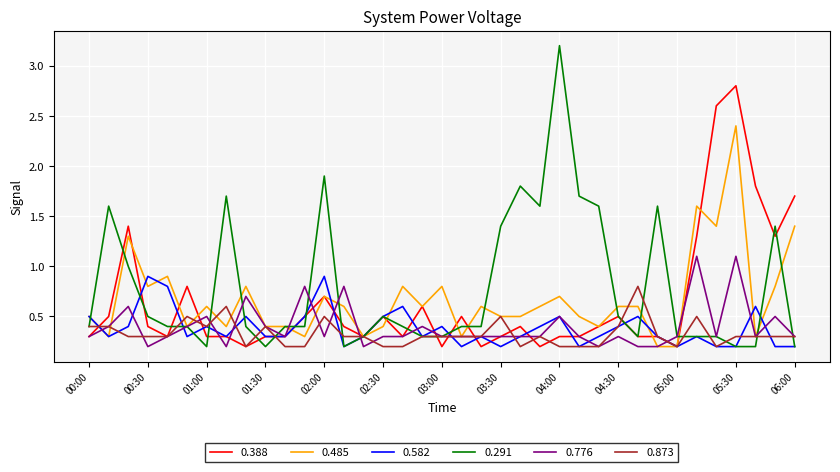

What is the greatest value displayed?

3.2